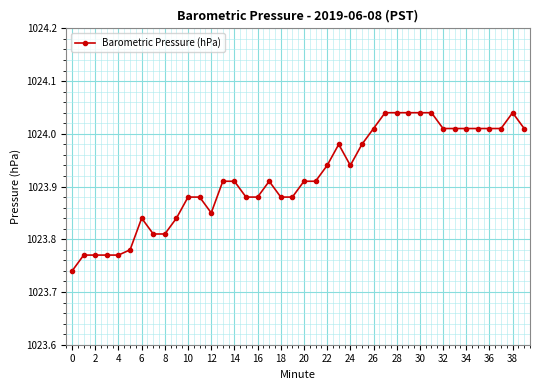

True or false: the data has more than 1 interior local peaks.

True